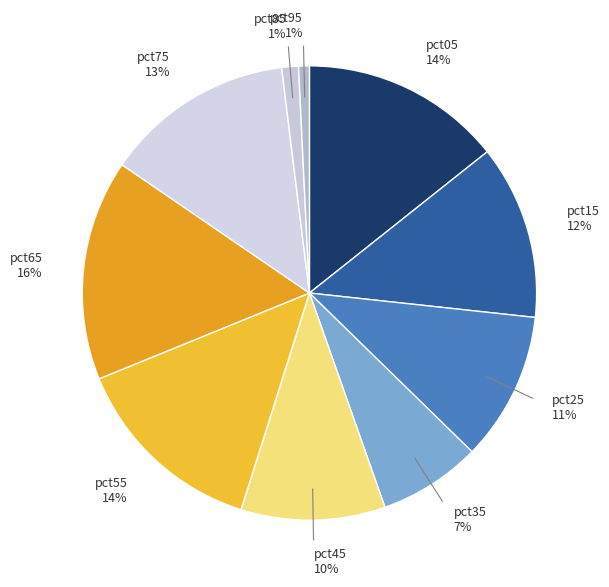

What is the largest slice in the pie chart?

pct65